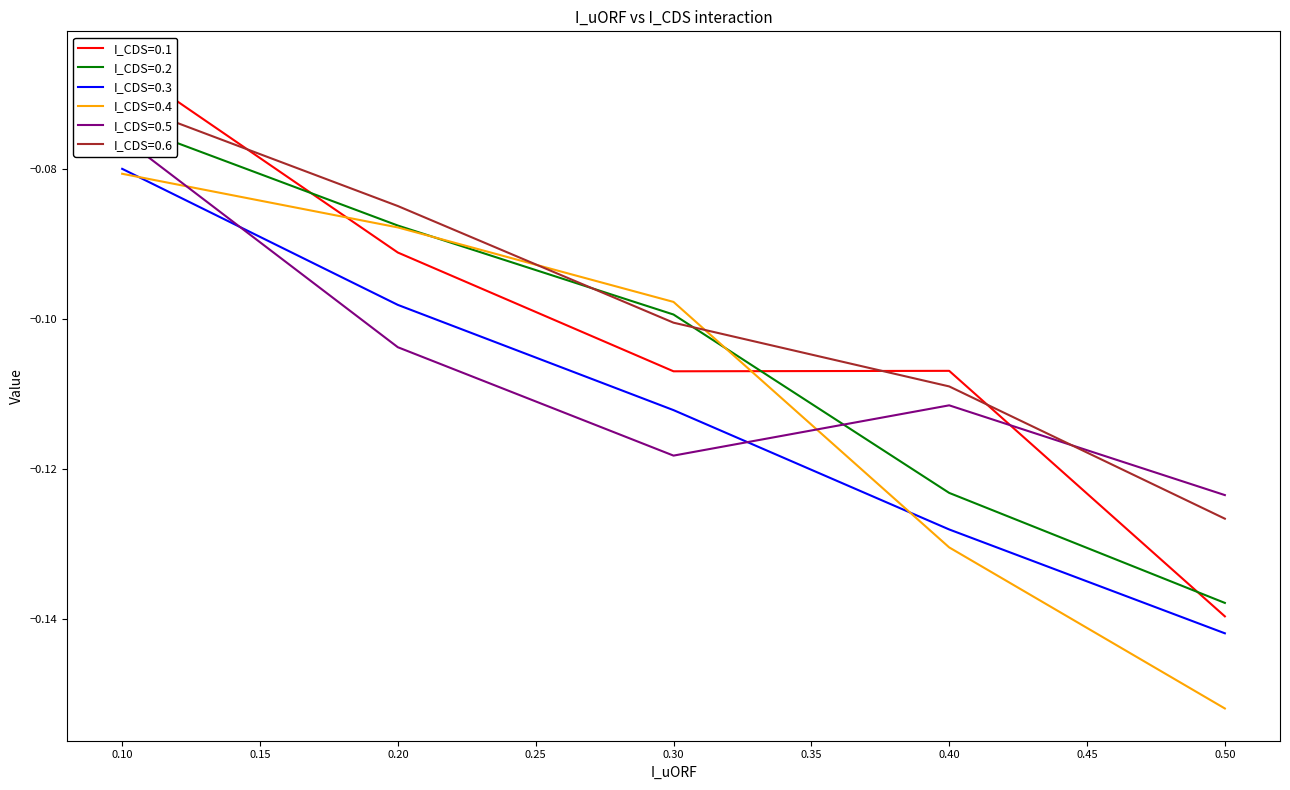

Reading left to right, transcribe all the data shown in this chart.

I_CDS=0.1: 0.1=-0.1	0.2=-0.1	0.3=-0.1	0.4=-0.1	0.5=-0.1
I_CDS=0.2: 0.1=-0.1	0.2=-0.1	0.3=-0.1	0.4=-0.1	0.5=-0.1
I_CDS=0.3: 0.1=-0.1	0.2=-0.1	0.3=-0.1	0.4=-0.1	0.5=-0.1
I_CDS=0.4: 0.1=-0.1	0.2=-0.1	0.3=-0.1	0.4=-0.1	0.5=-0.2
I_CDS=0.5: 0.1=-0.1	0.2=-0.1	0.3=-0.1	0.4=-0.1	0.5=-0.1
I_CDS=0.6: 0.1=-0.1	0.2=-0.1	0.3=-0.1	0.4=-0.1	0.5=-0.1